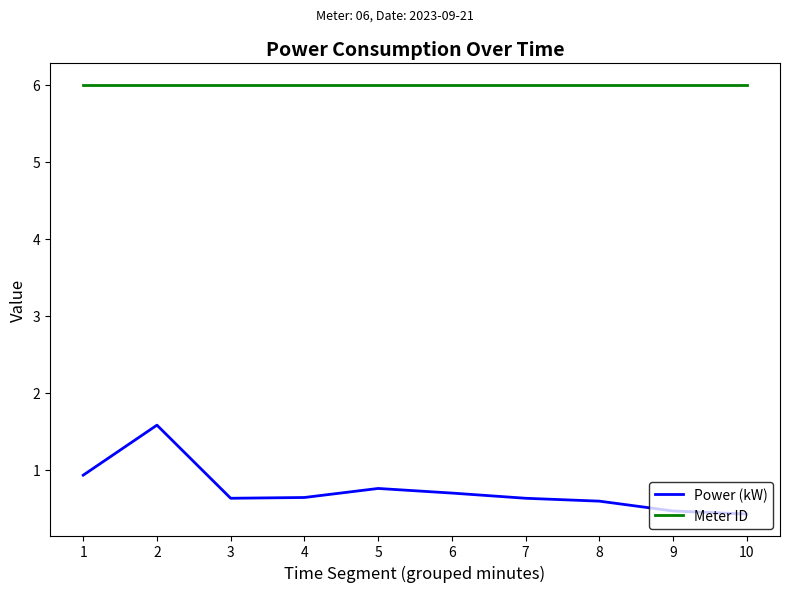

Rank the series at 7 from highest to lowest value.

Meter ID, Power (kW)